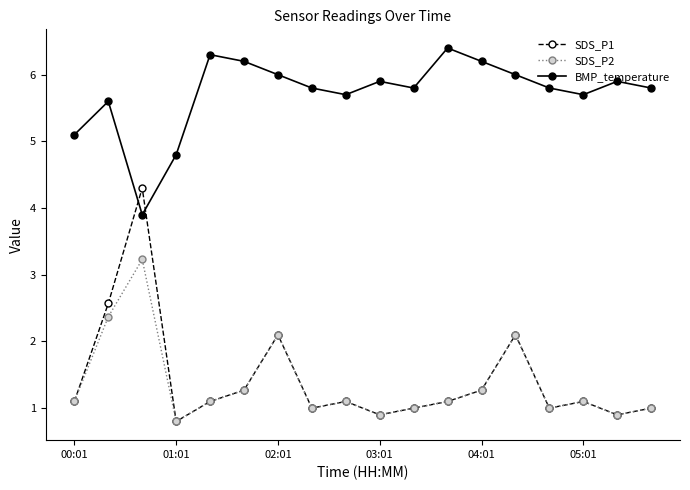

Count the number of categories in the chart.

18